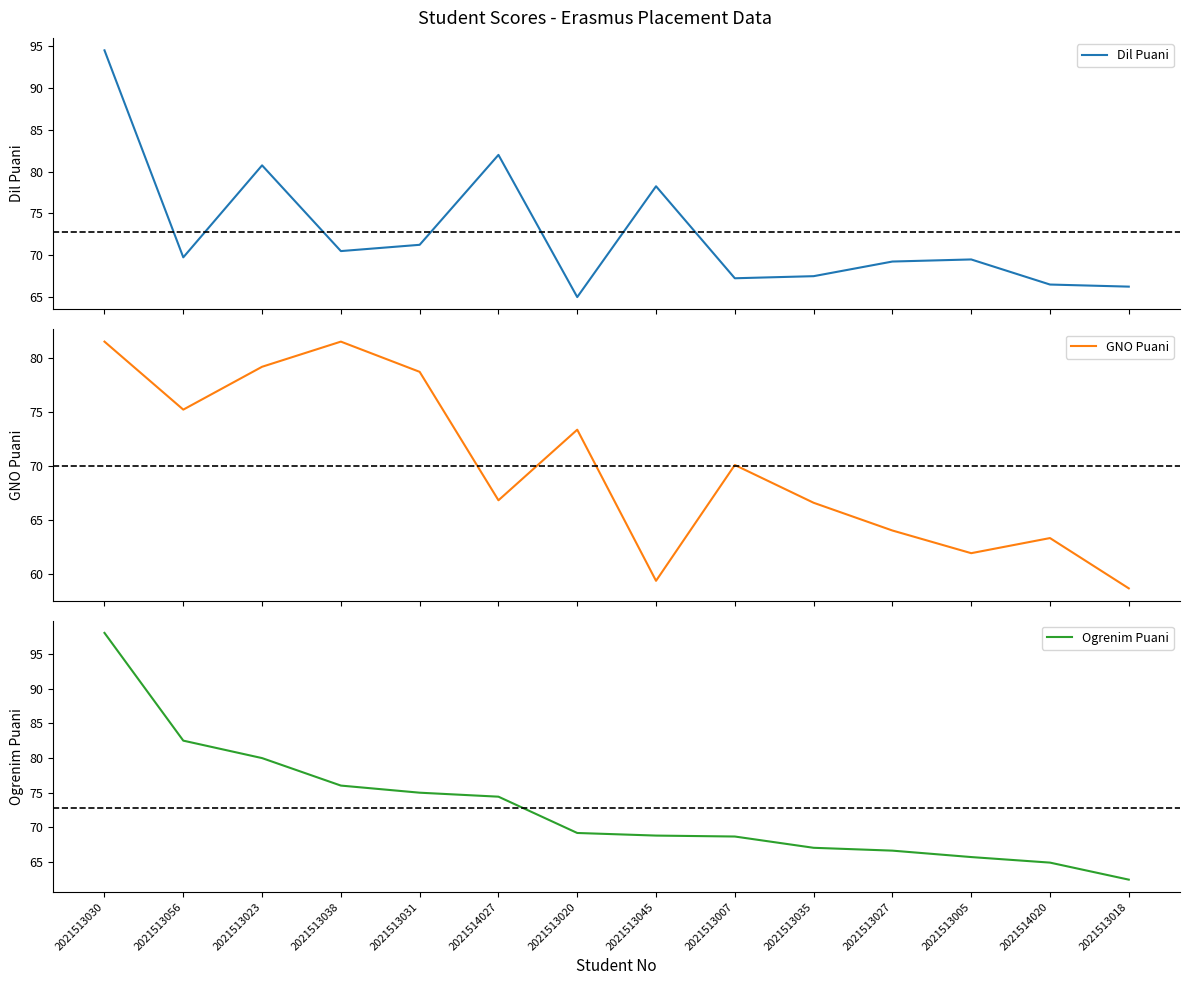

What is the maximum value shown in the chart?

98.0